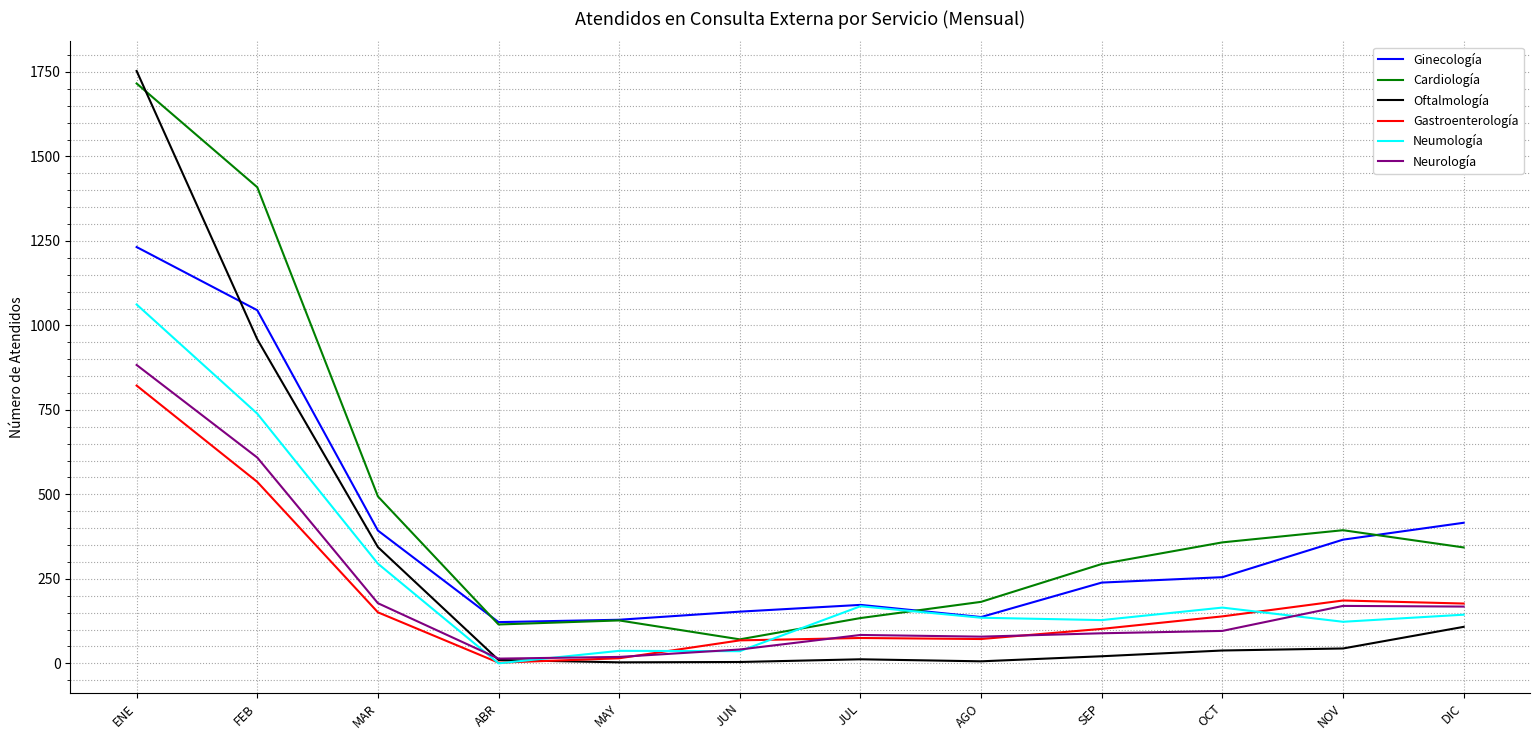

Which series has the widest spread of values?

Oftalmología